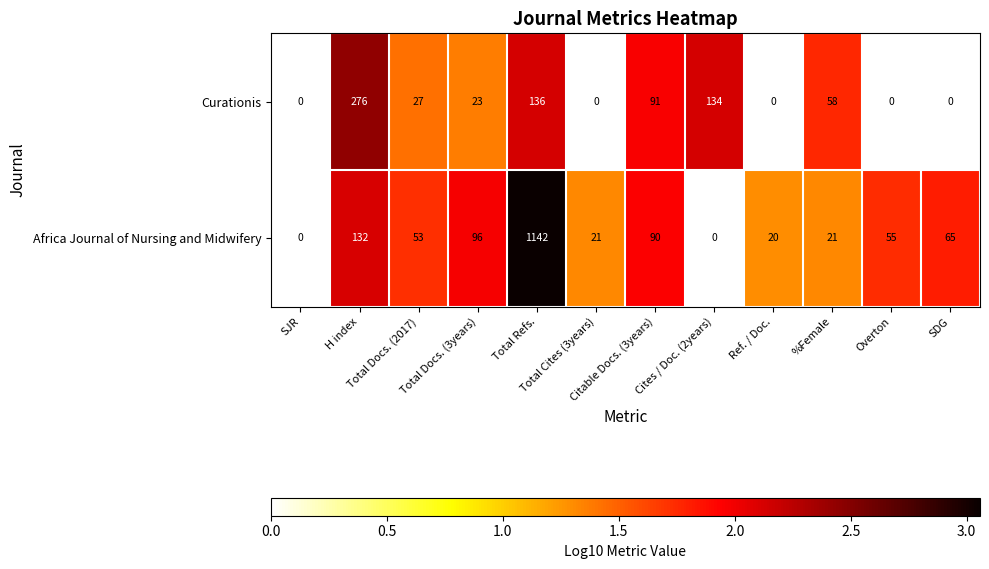

What is the maximum value for Africa Journal of Nursing and Midwifery?

1142